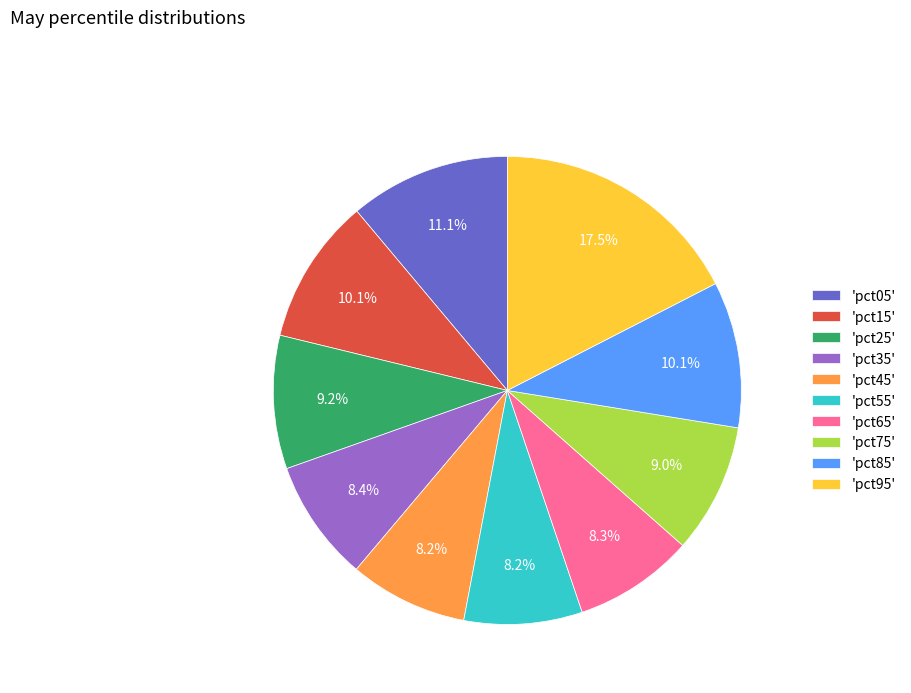

Which category has the biggest portion of the pie?

'pct95'